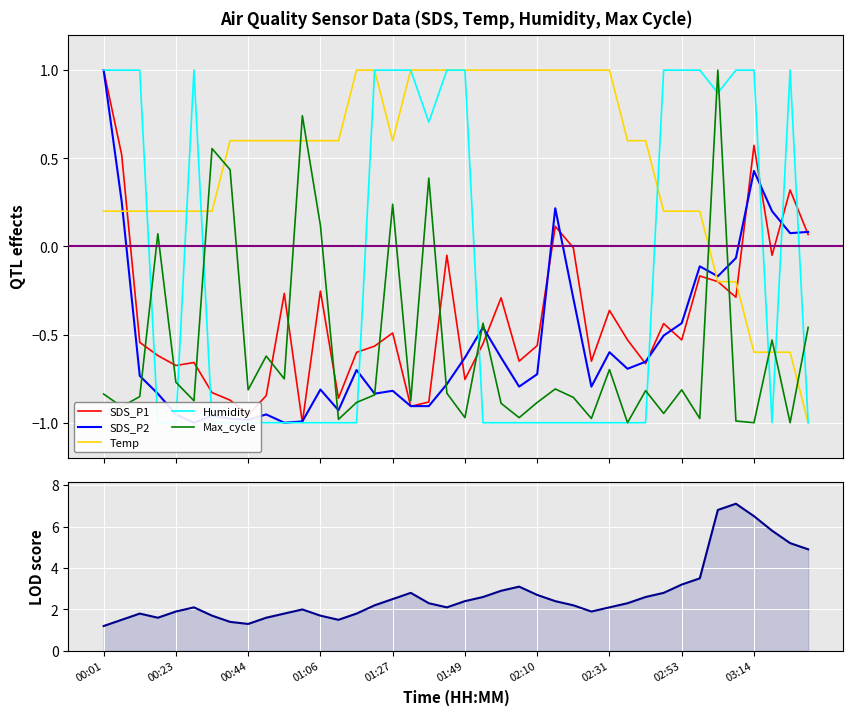

After their last crossing, which series has the higher values: SDS_P1 or Max_cycle?

SDS_P1